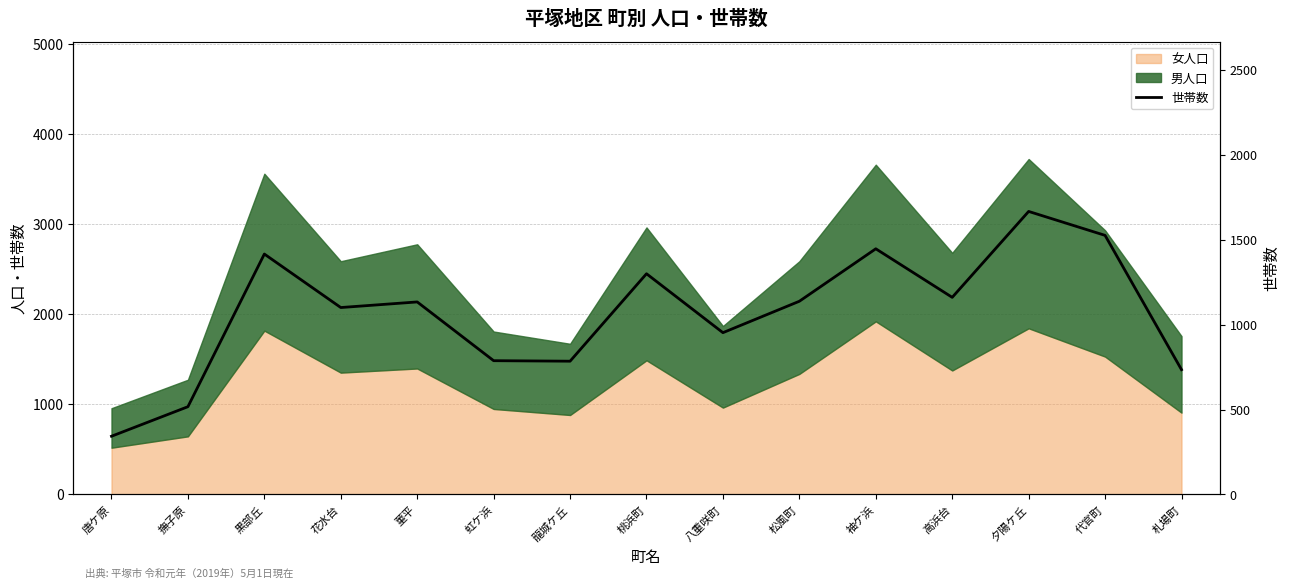

Between 代官町 and 八重咲町, which is larger?

代官町